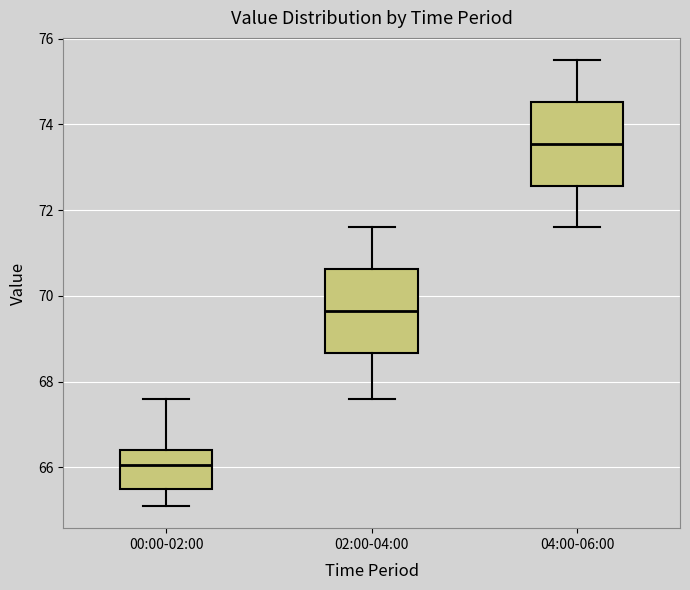

Where does the lower whisker of the box for 04:00-06:00 end on the y-axis? The values are not printed on the chart, so give them approximately, as read against the axis.

71.6